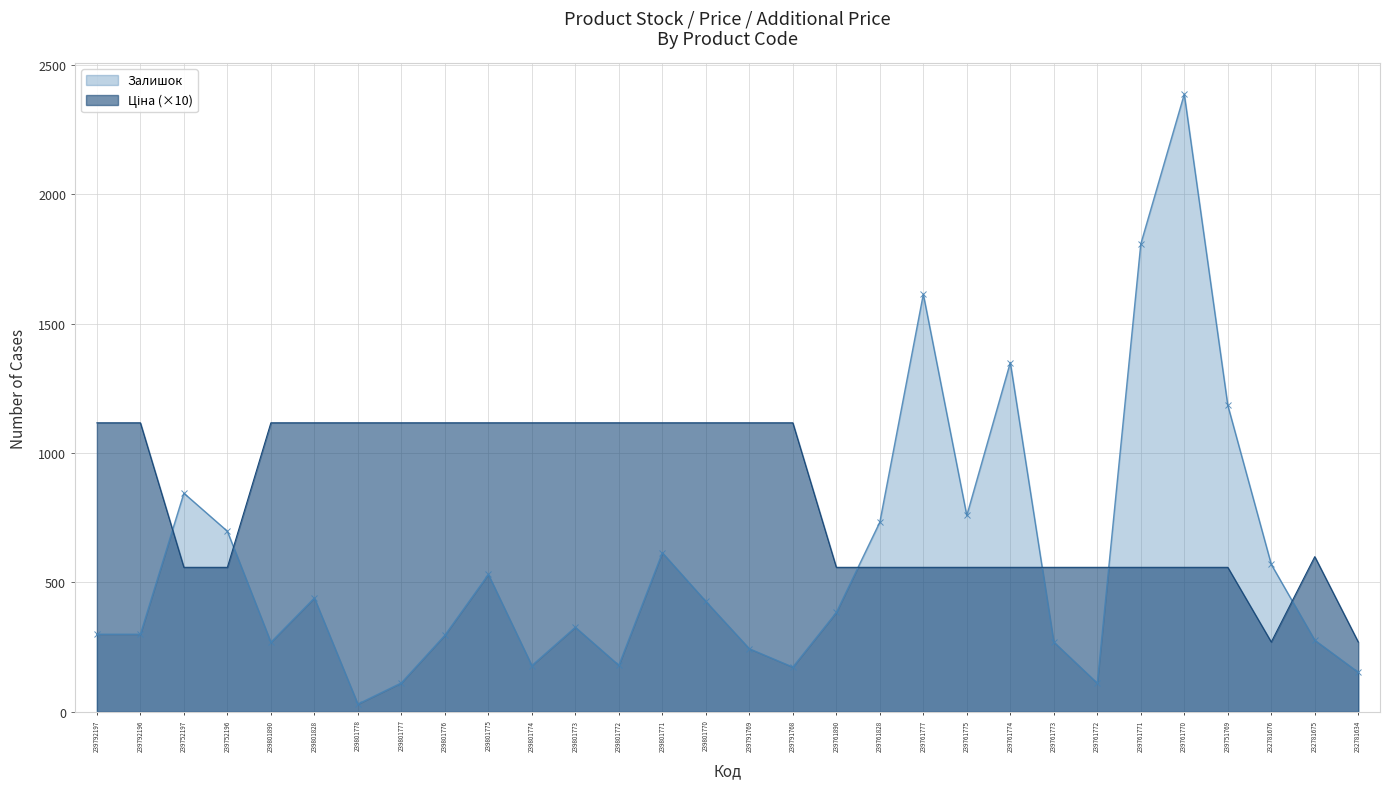

What is the total value across all series at 239752196?

1256.5